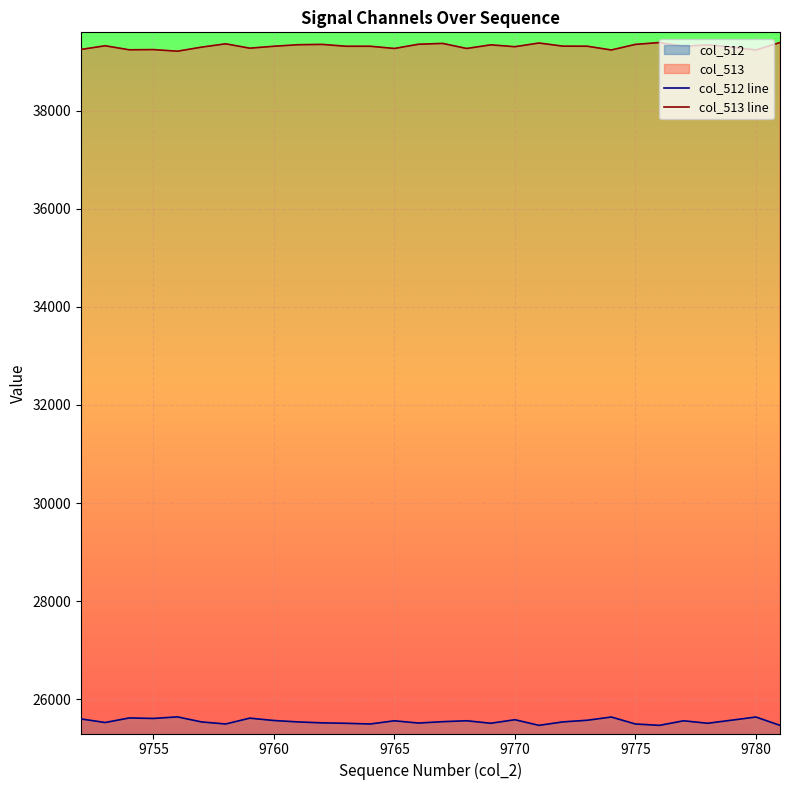

What is the value of the col_513 line point at the 17th from the left?

39271